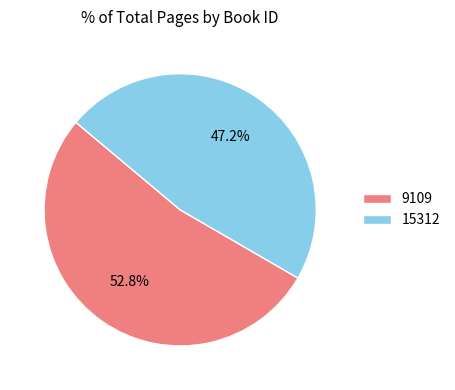

To the nearest percent, what portion does 9109 represent?

53%